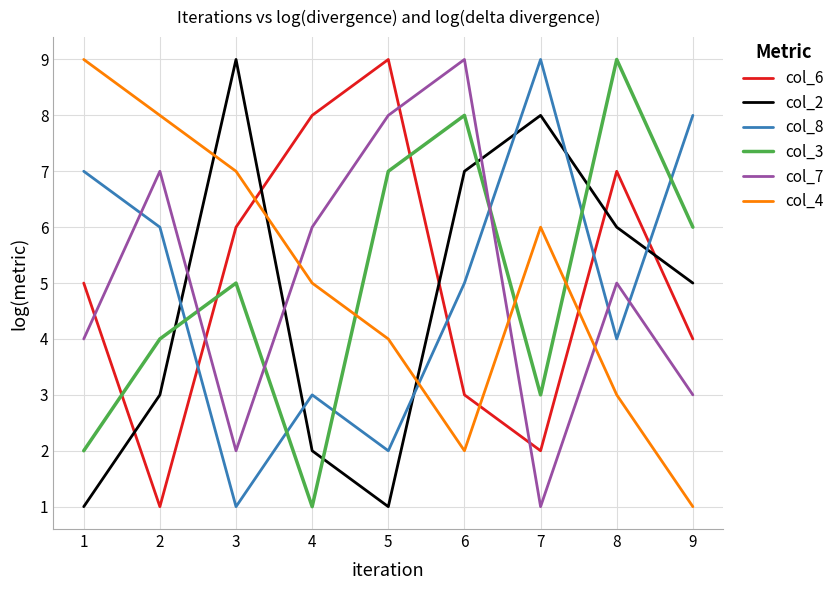

Between 2 and 5, which series saw the biggest shift?

col_6